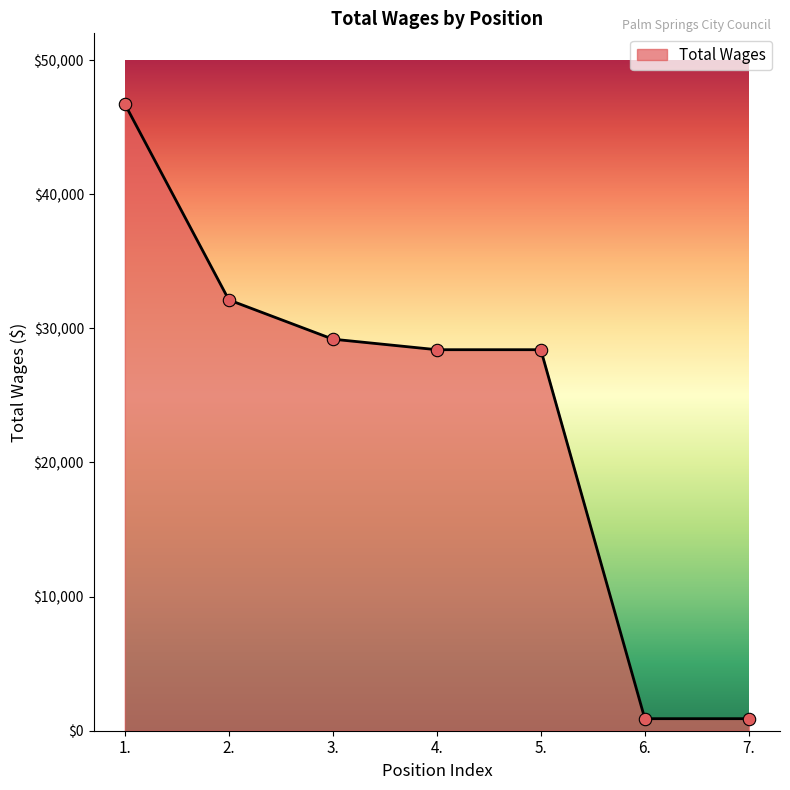

Between 7. and 2., which is larger?

2.